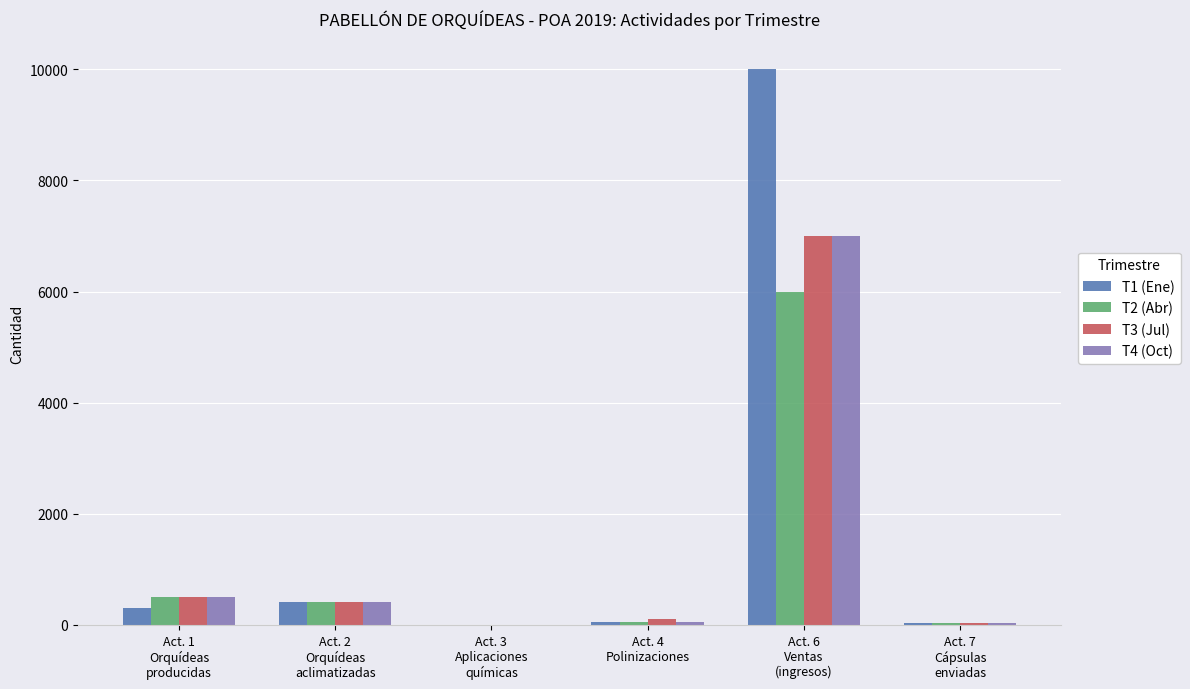

Which series has the widest spread of values?

T1 (Ene)